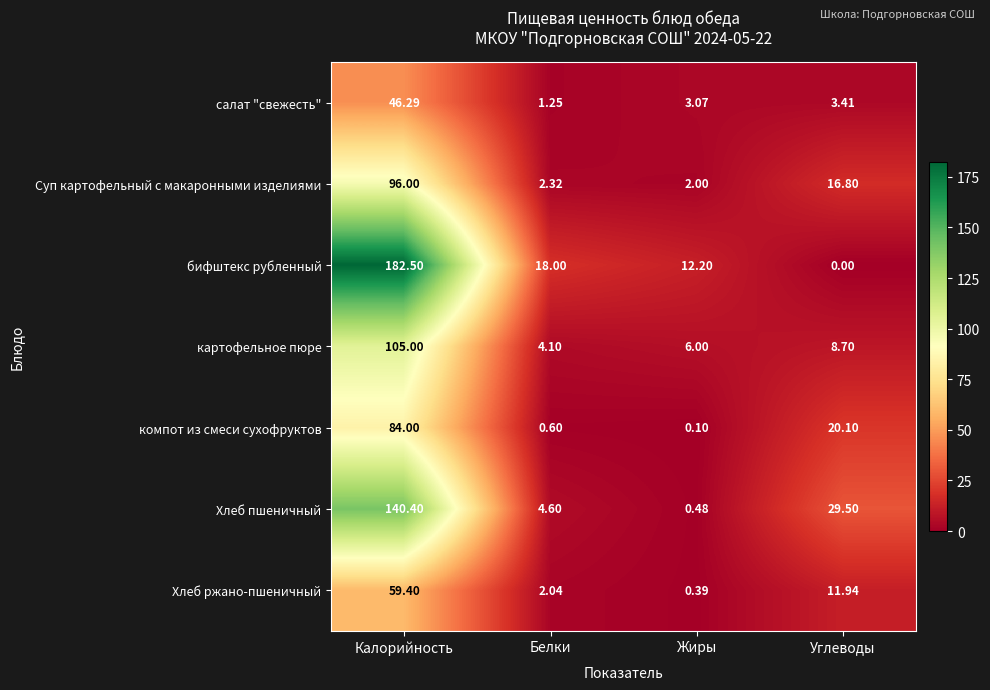

At how many categories does at least one series exceed 24?

2